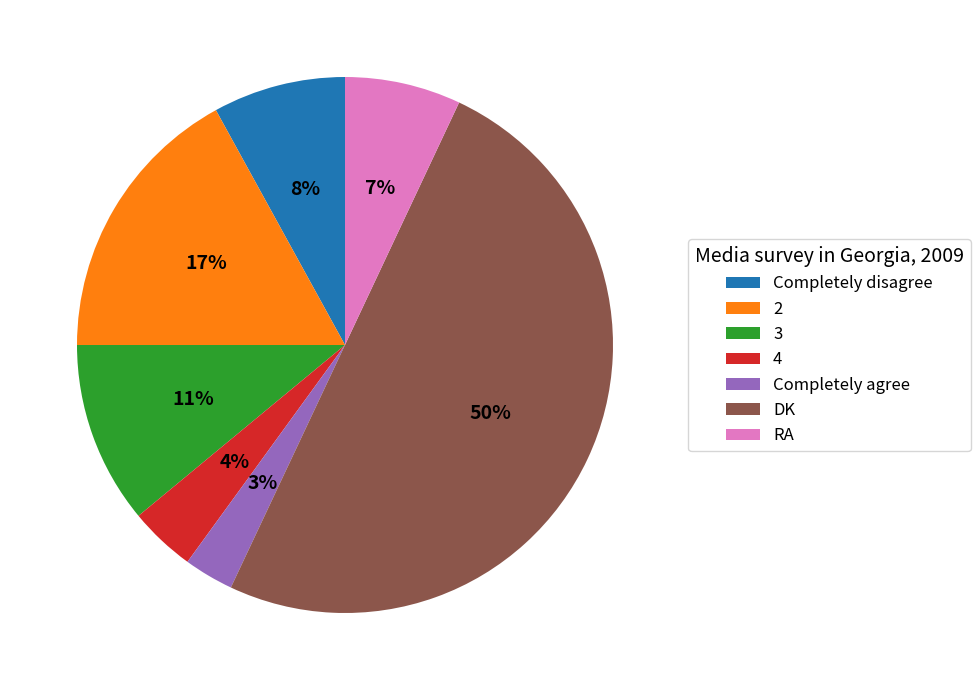

To the nearest percent, what is the combined percentage of 2 and 3?

28%